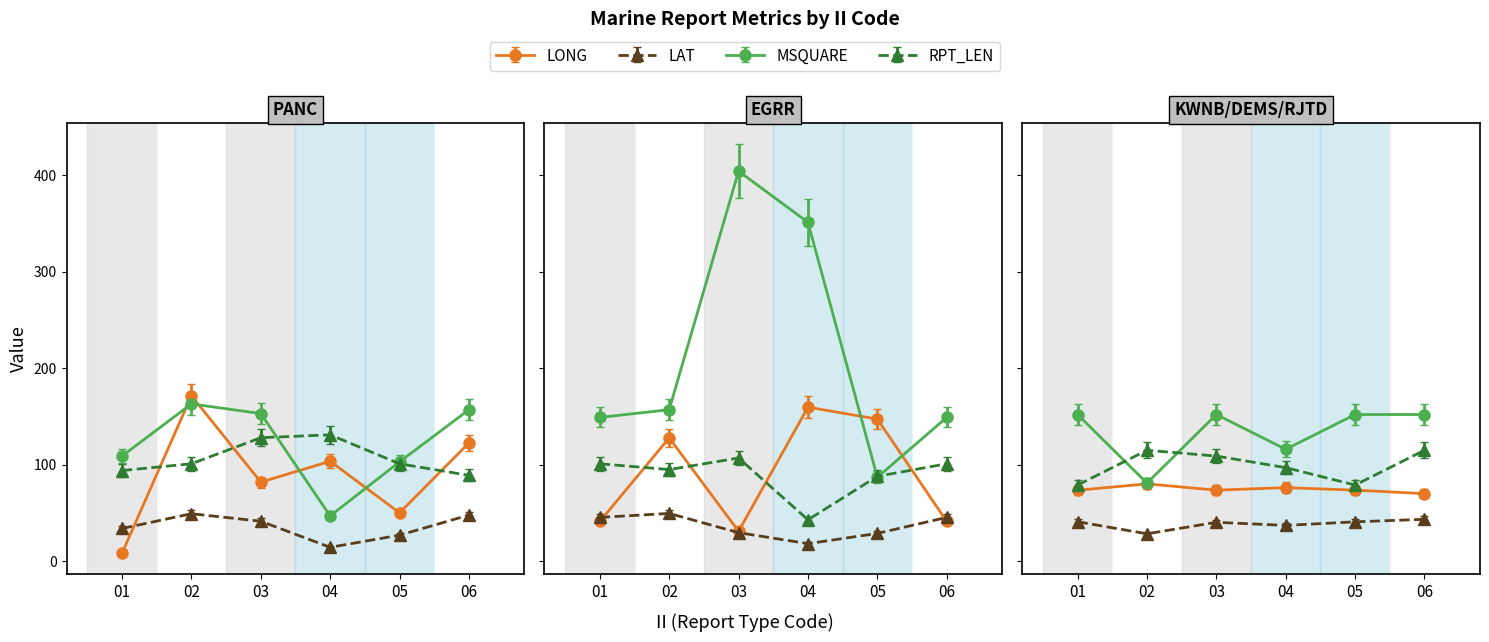

What is the average value of the LAT series?

33.1